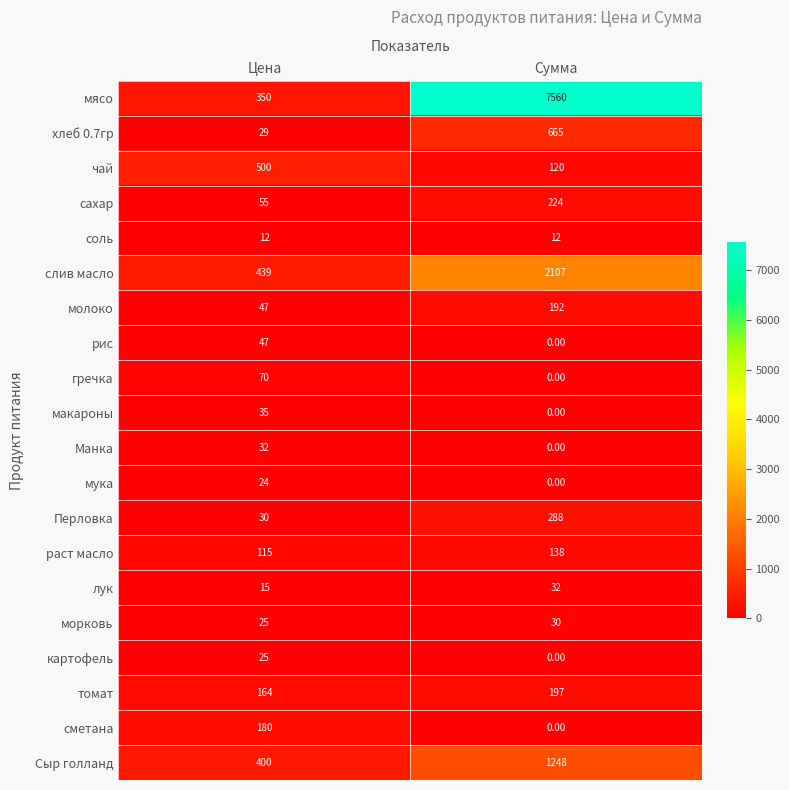

What is the average value of the лук series?

24